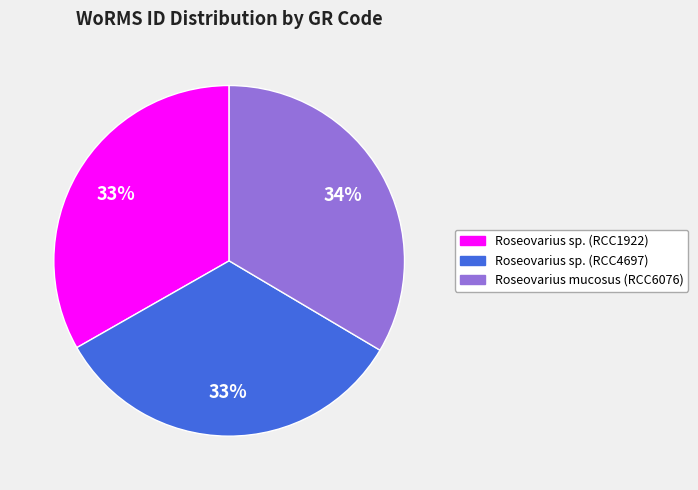

To the nearest percent, what percentage of the pie is Roseovarius sp. (RCC4697)?

33%